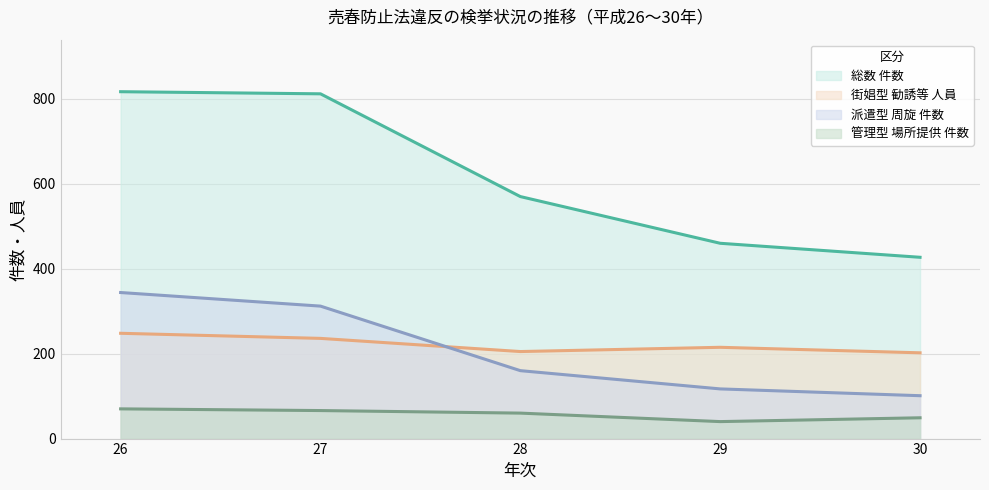

True or false: 管理型 場所提供 件数 and 街娼型 勧誘等 人員 cross at least once.

False